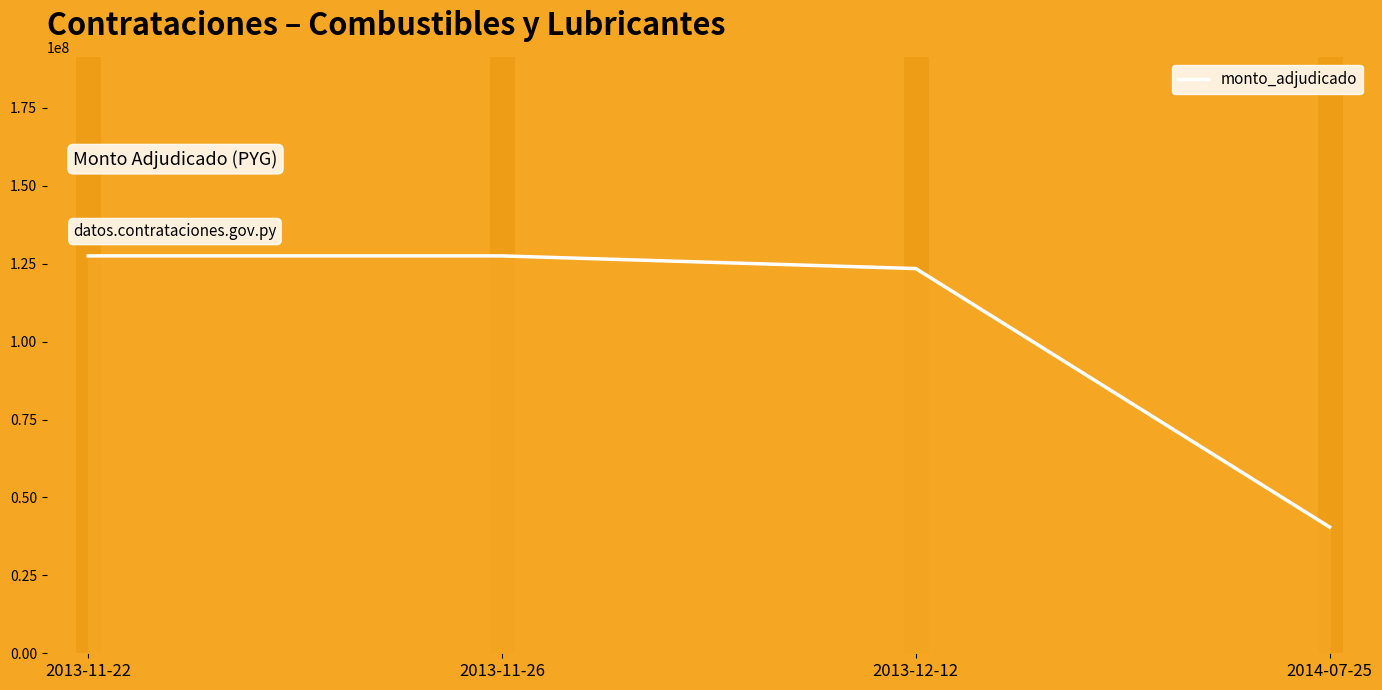

What is the label of the 2nd point from the right?

2013-12-12